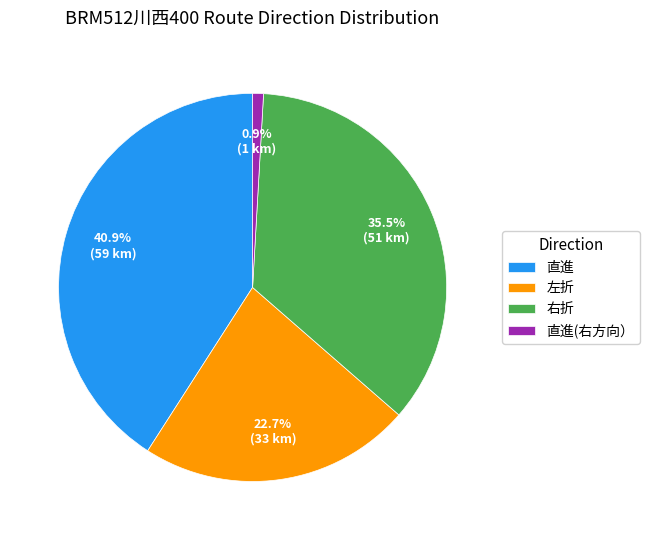

Does 直進(右方向） account for over 50% of the chart?

No